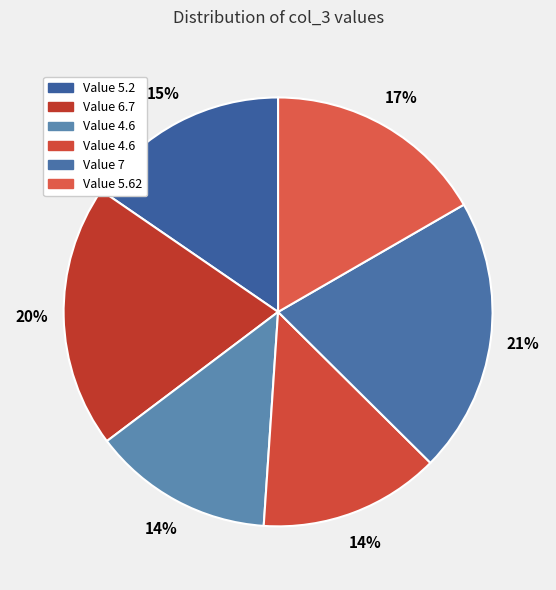

Rank the categories by value from lowest to highest.

4.6, 4.6, 5.2, 5.62, 6.7, 7